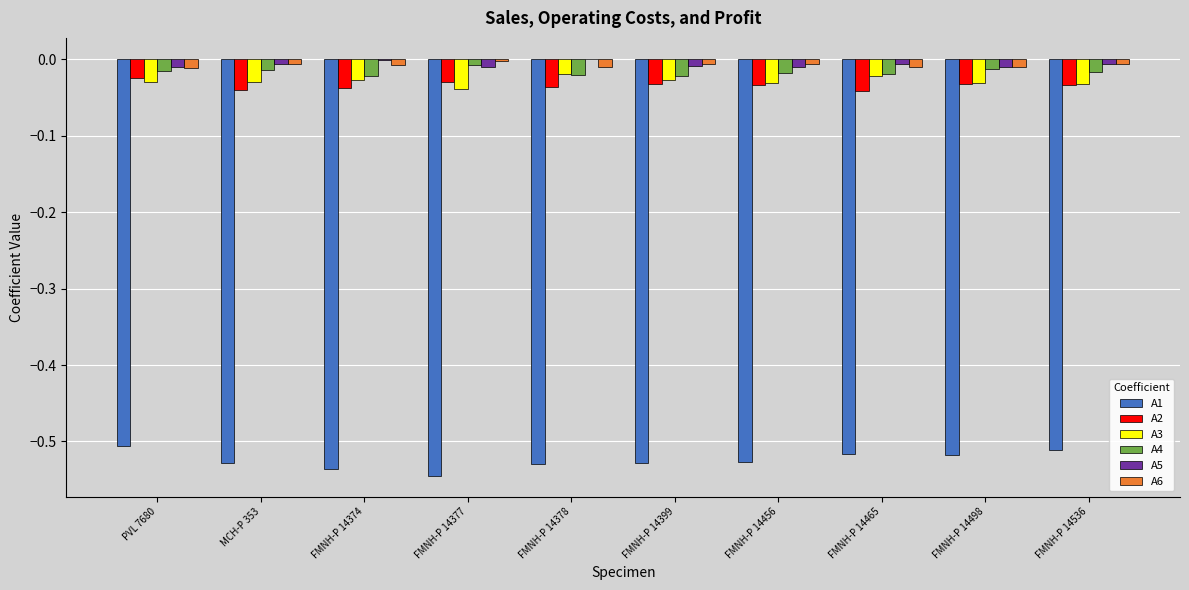

True or false: A1 has a value of -0.5 at FMNH-P 14378.

True